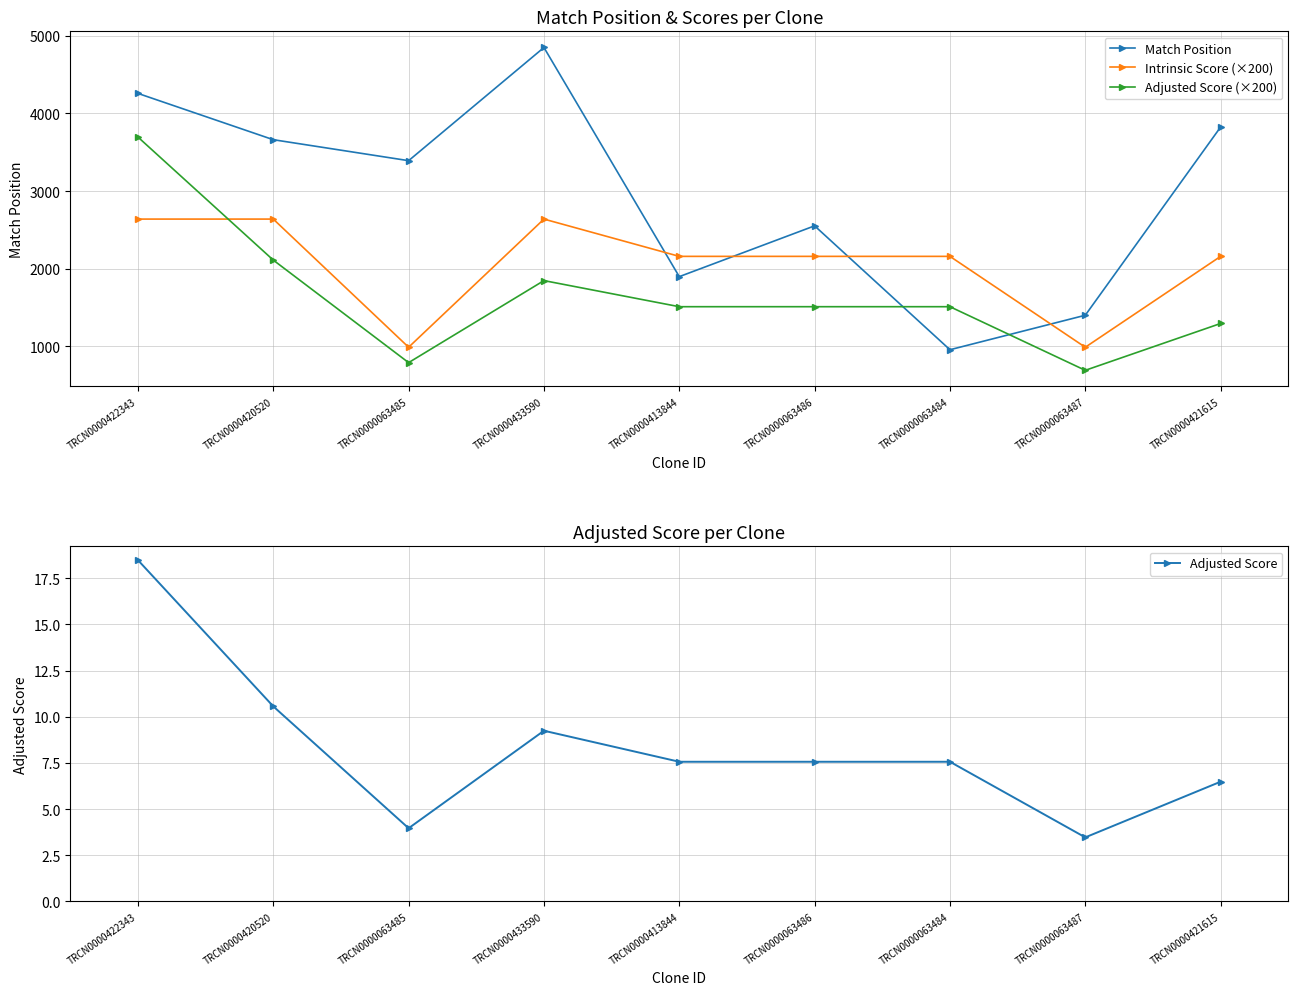

How many lines are shown in the chart?

4